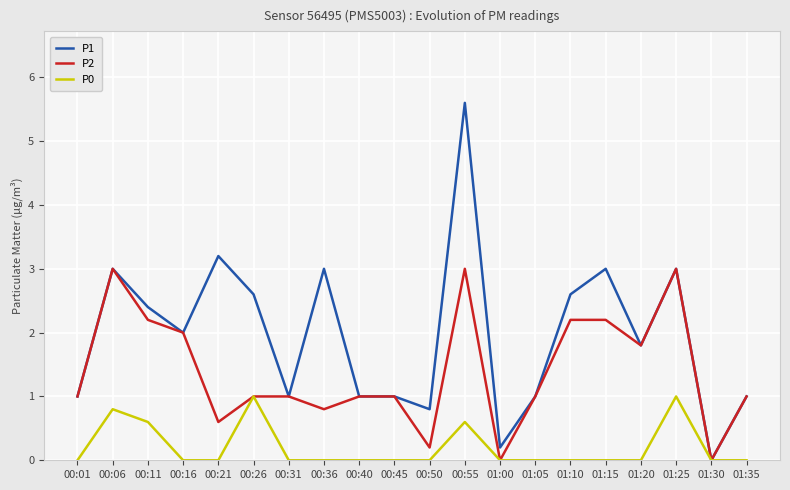

Is this an area chart (filled region under the line)?

No